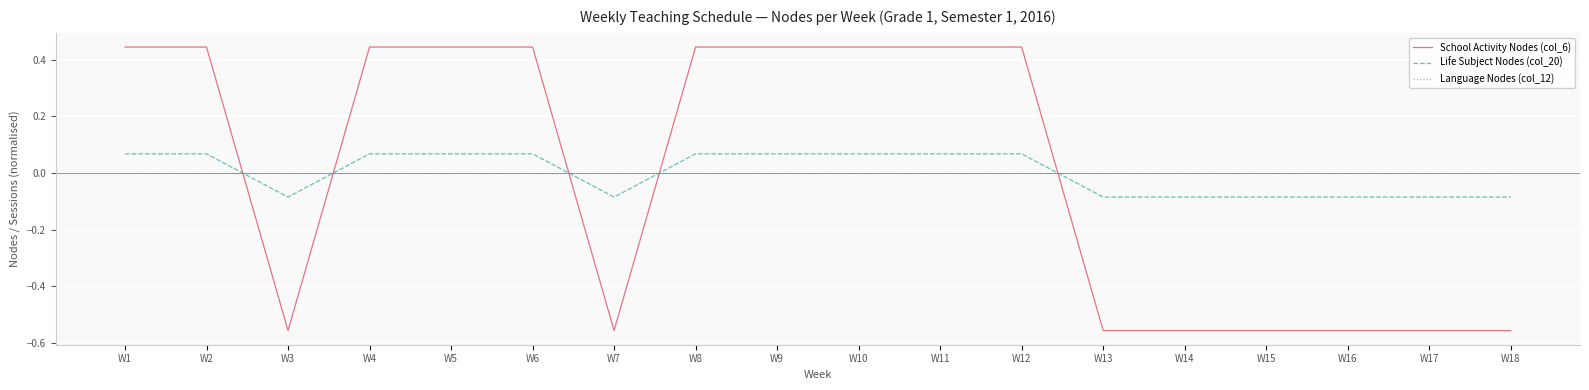

What is the difference between the School Activity Nodes (col_6) values at W14 and W9?

1.0